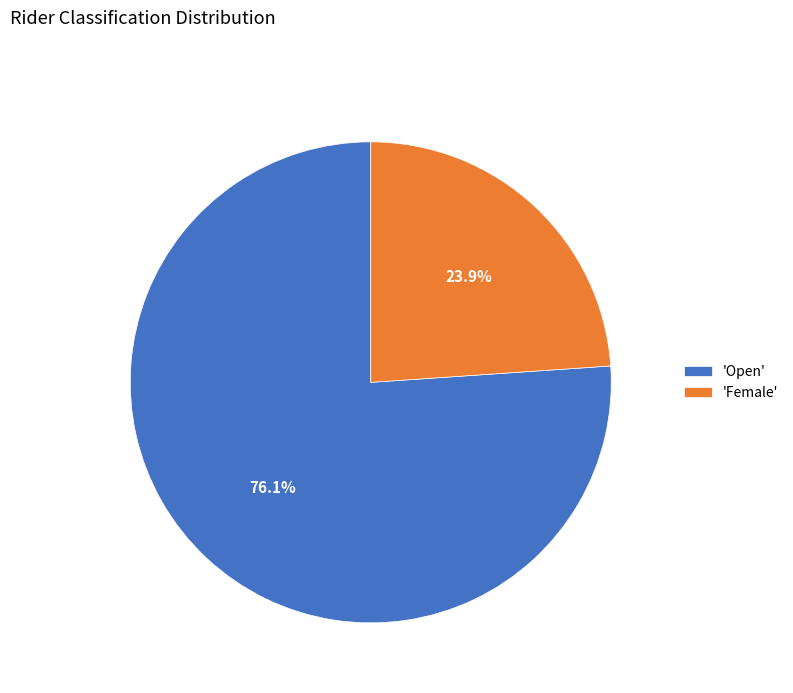

Which category has the biggest portion of the pie?

'Open'